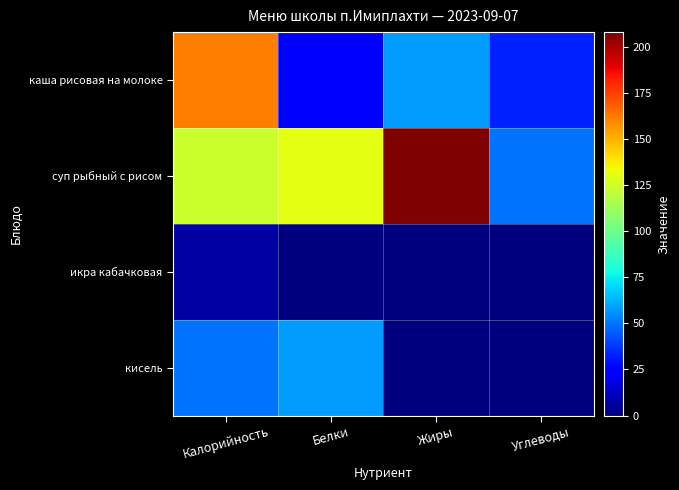

List the series in order of their overall mean, highest first.

суп рыбный с рисом, каша рисовая на молоке, кисель, икра кабачковая